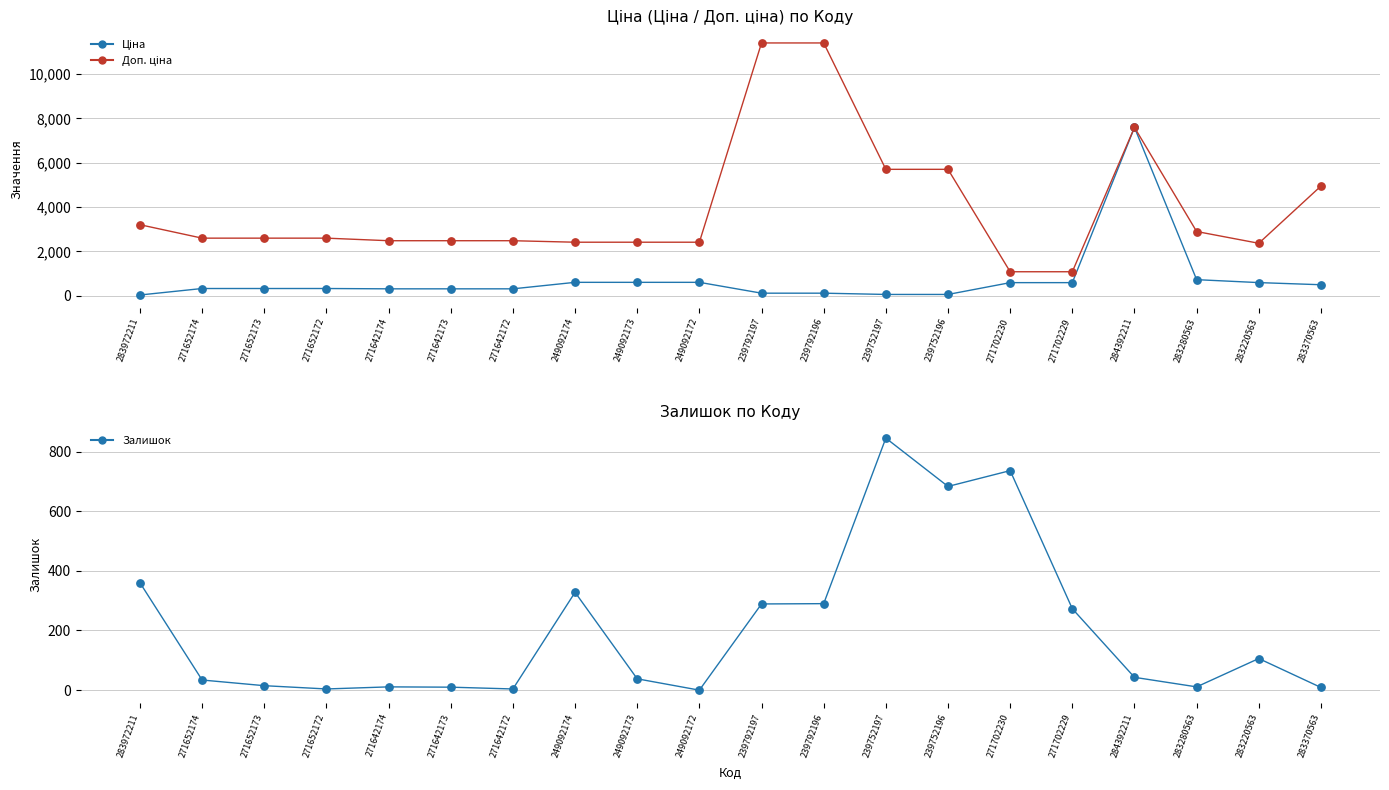

What are all the series names shown in the legend?

Ціна, Доп. ціна, Залишок